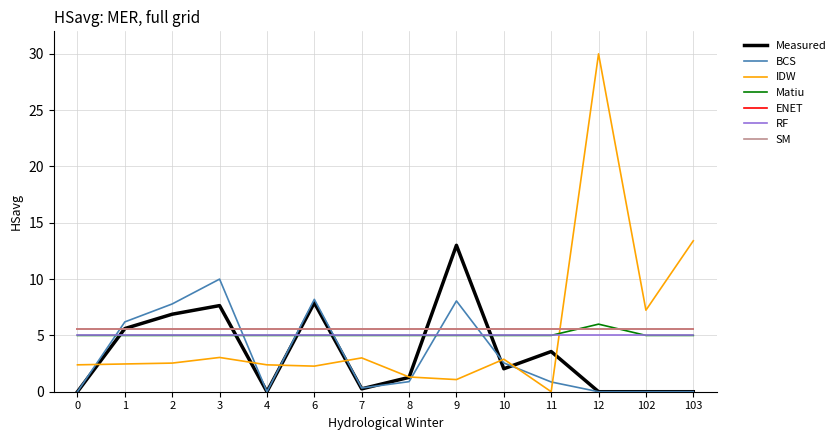

What is the greatest value displayed?

30.0